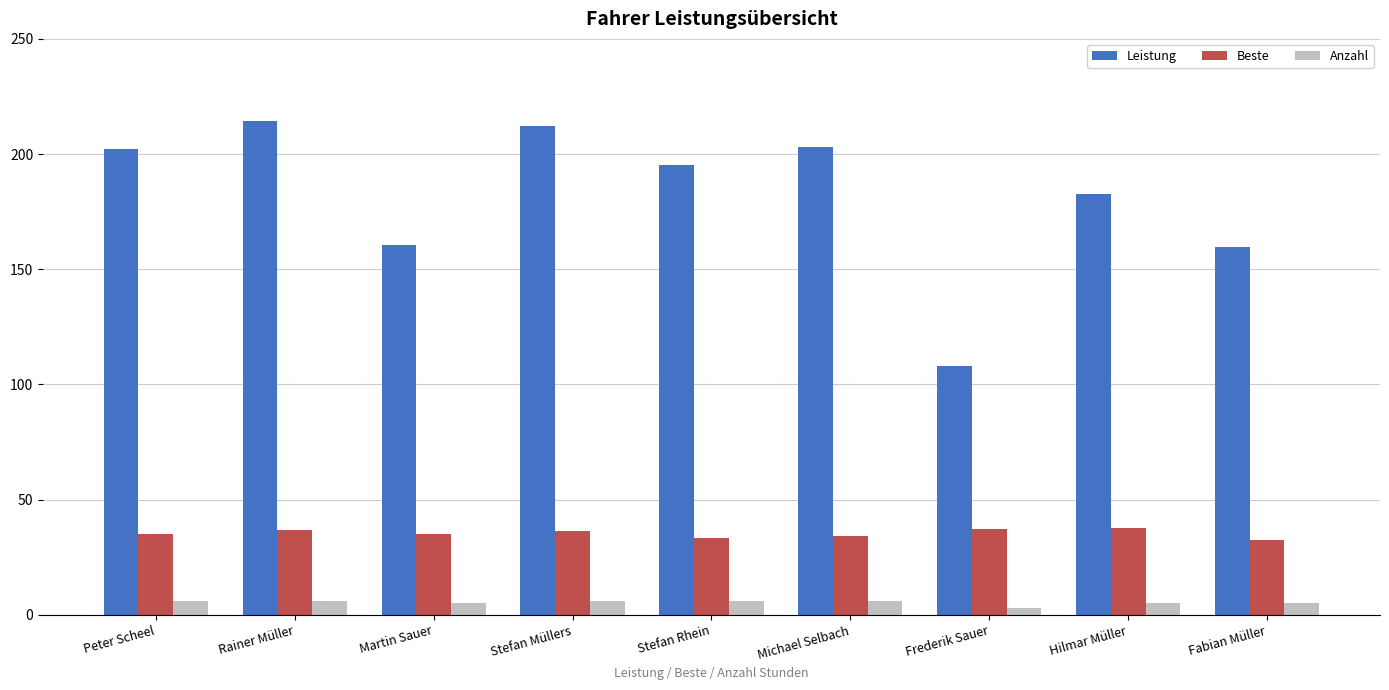

What is the sum of all Leistung values?

1638.0